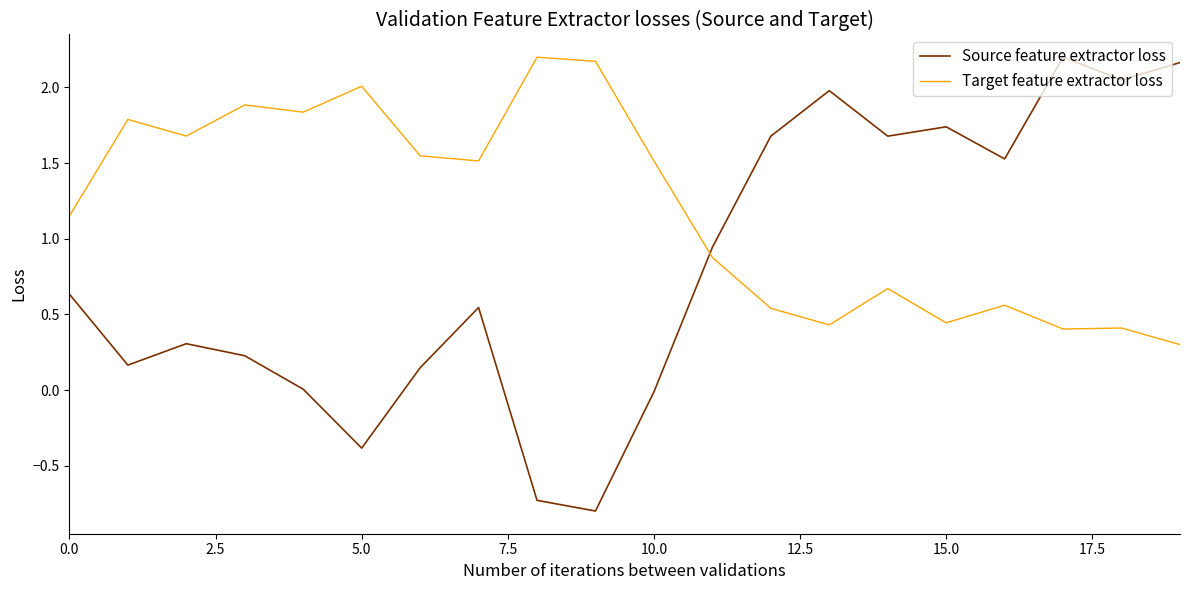

True or false: Target feature extractor loss and Source feature extractor loss intersect in this chart.

True